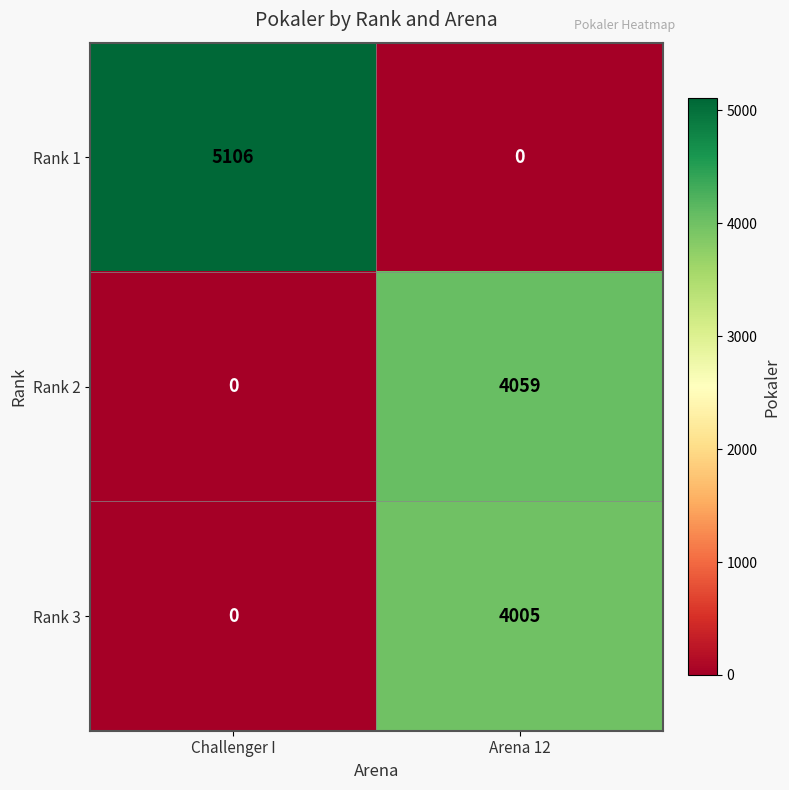

Reading right to left, transcribe all the data shown in this chart.

Rank 1: 0	5106
Rank 2: 4059	0
Rank 3: 4005	0